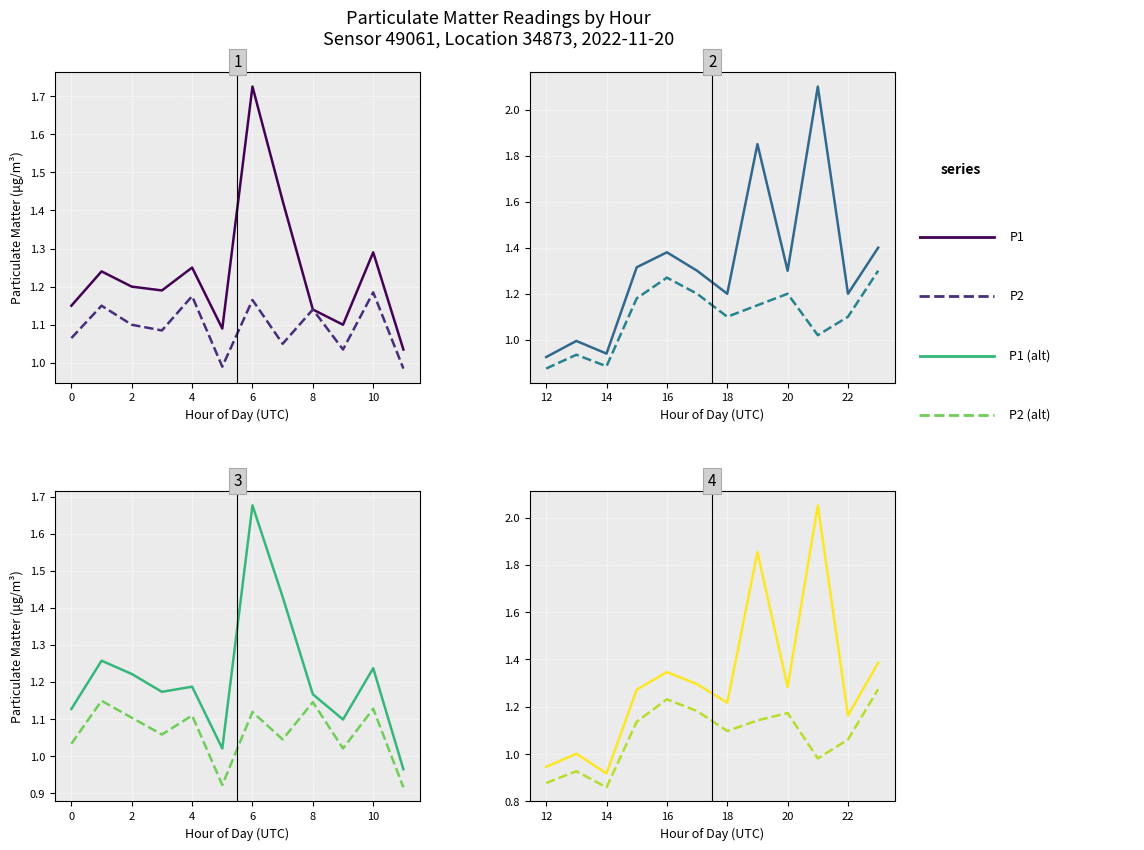

How many interior local valleys does the P1 series have?

4